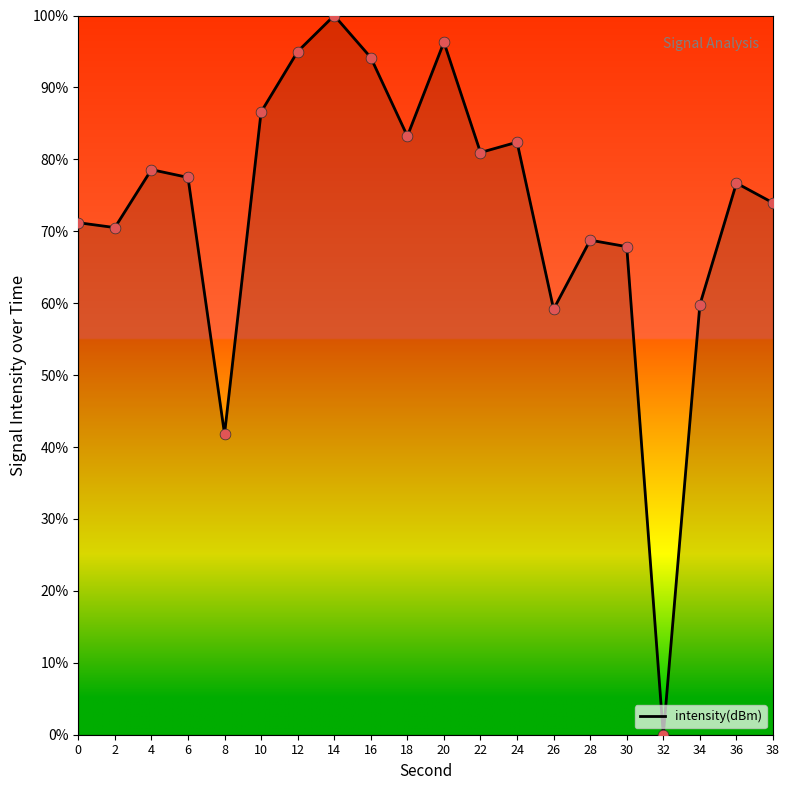

What is the ratio of the value at 0 to the value at 26?

1.2